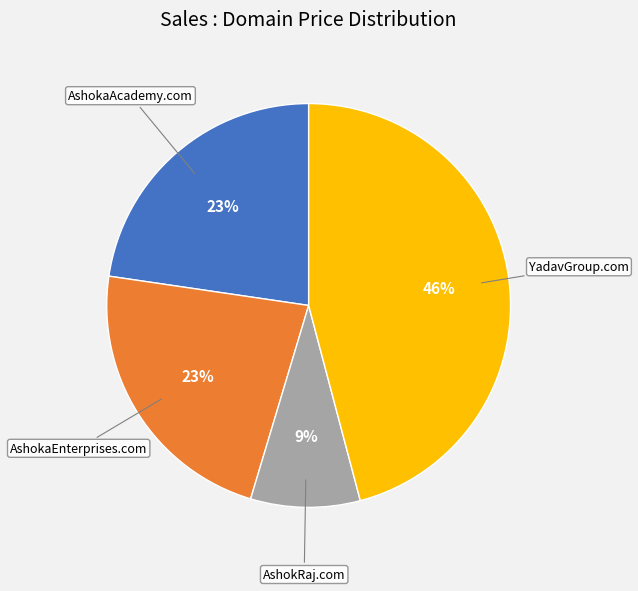

Count the number of slices in the pie.

4